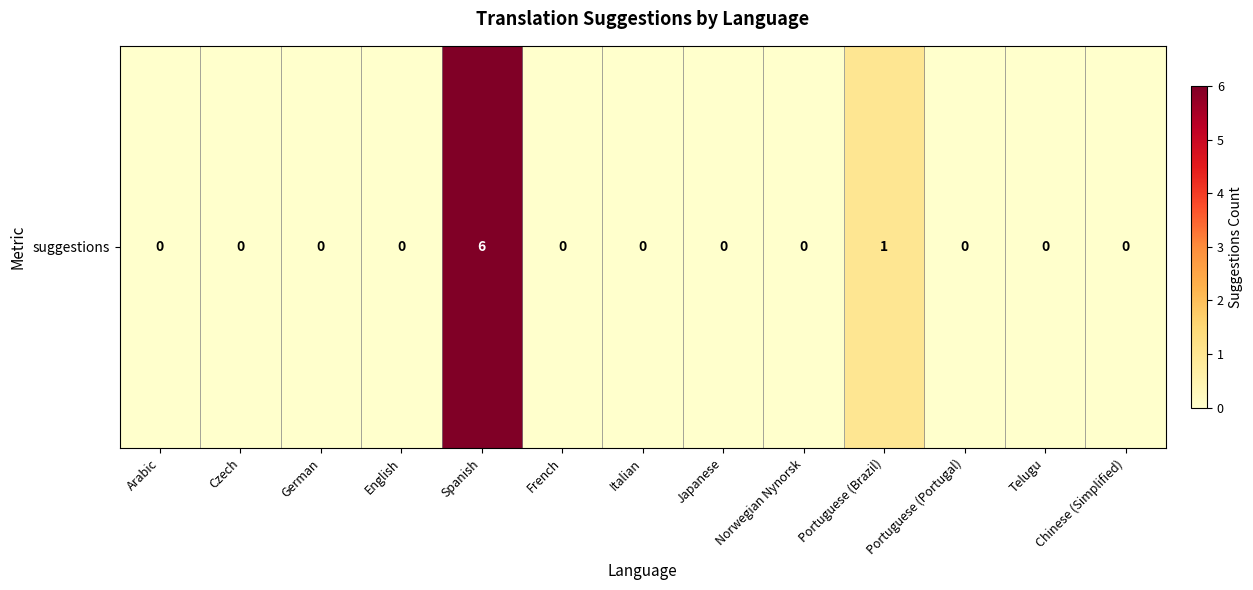

List the labels in order of value, smallest first.

Arabic, Czech, German, English, French, Italian, Japanese, Norwegian Nynorsk, Portuguese (Portugal), Telugu, Chinese (Simplified), Portuguese (Brazil), Spanish